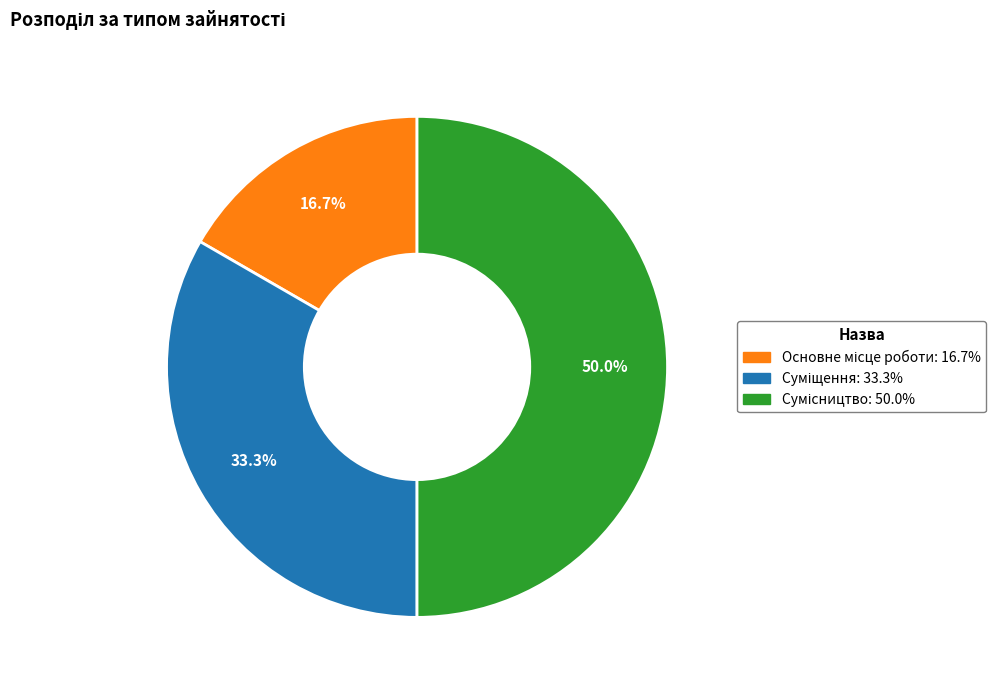

Count the number of slices in the pie.

3